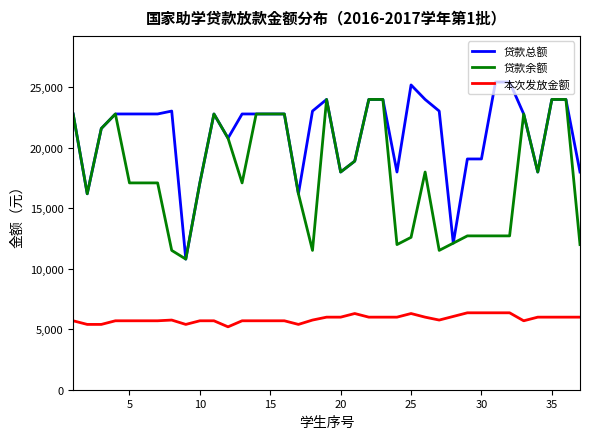

What are all the series names shown in the legend?

贷款总额, 贷款余额, 本次发放金额